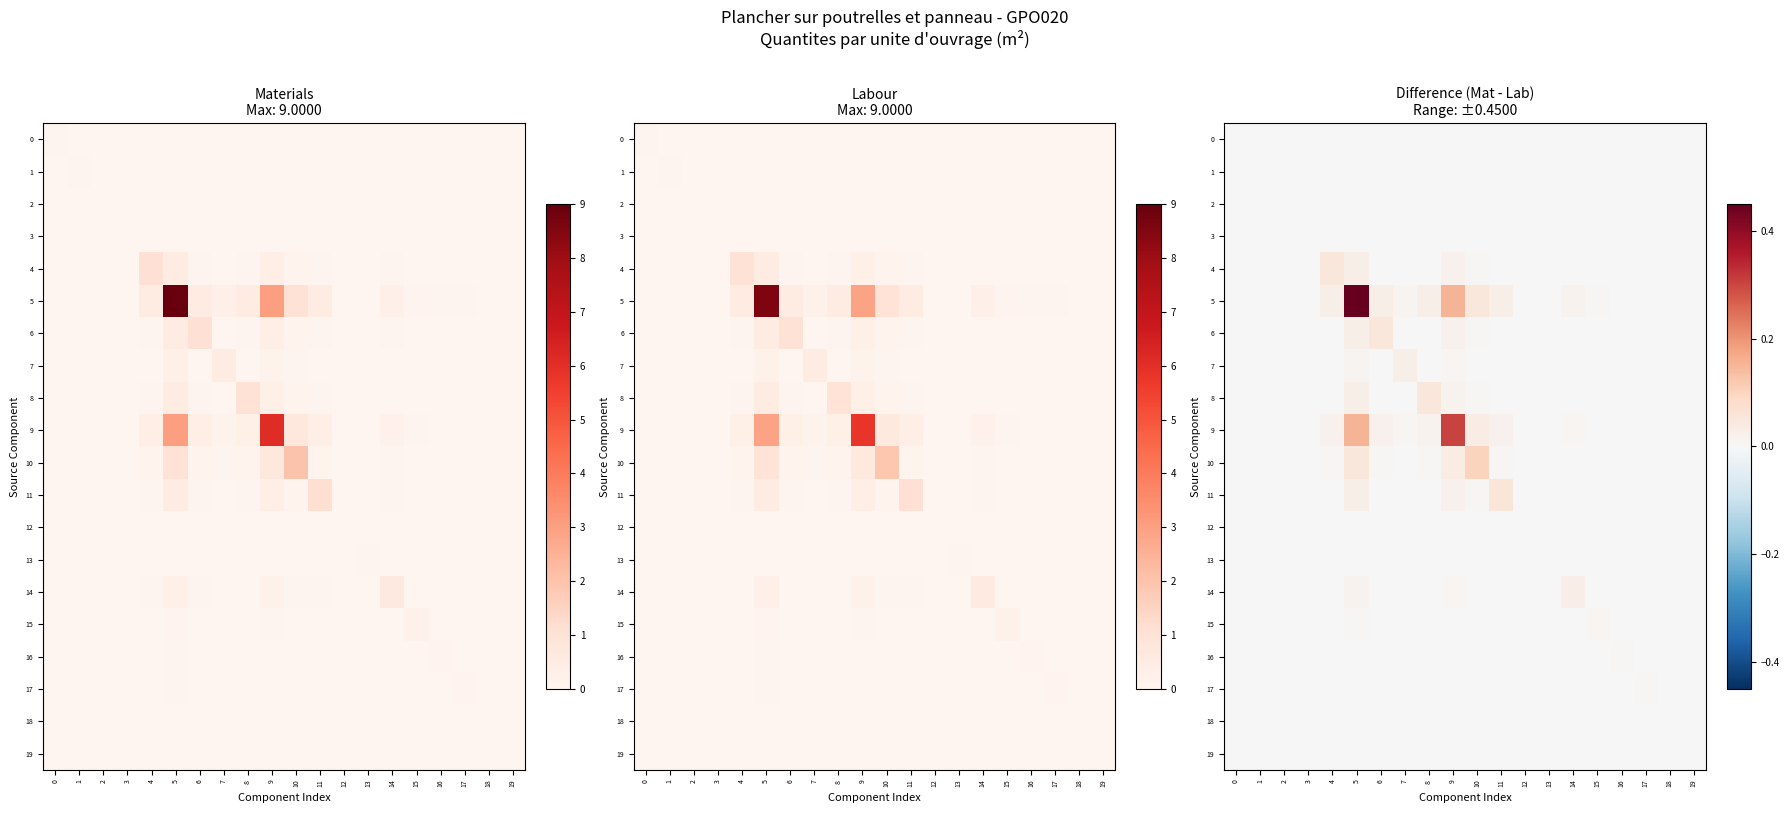

At which label is 7 closest to 0?

3